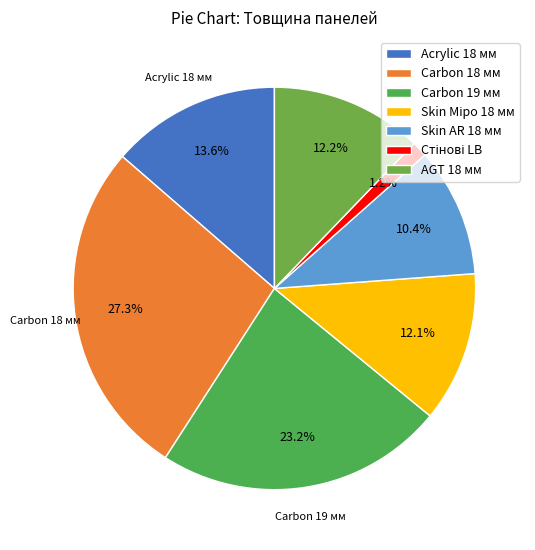

Does Acrylic 18 мм account for over 50% of the chart?

No